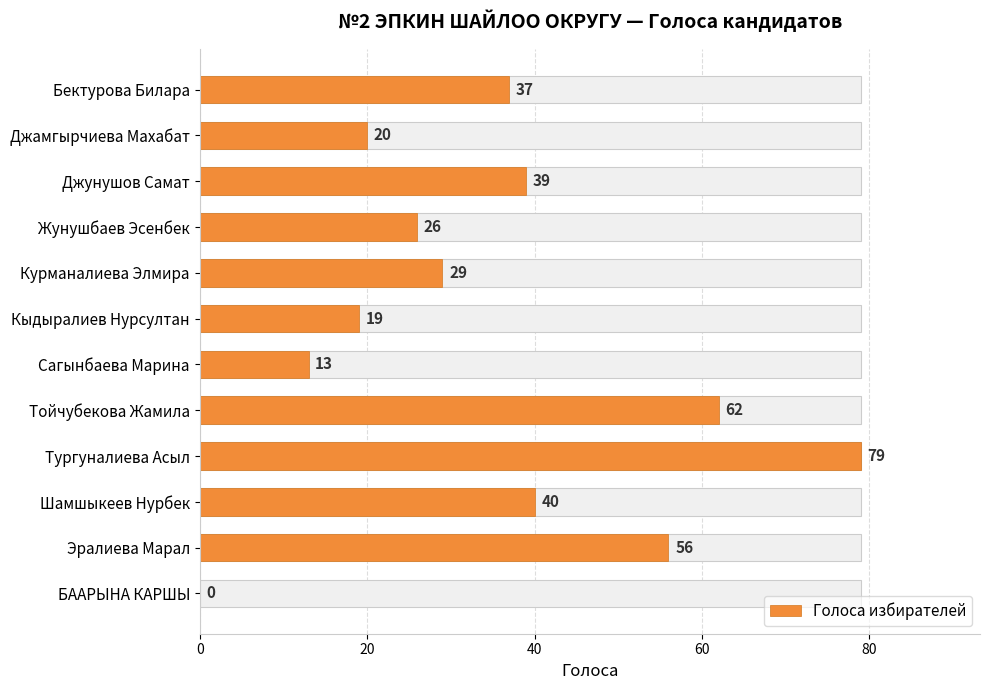

How many values are above zero?

11